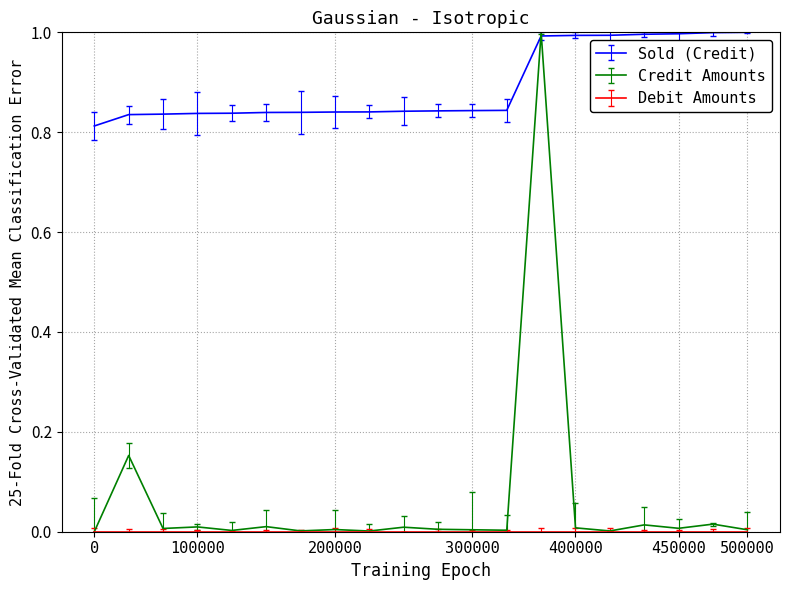

Which series has the largest total across all categories?

Sold (Credit)